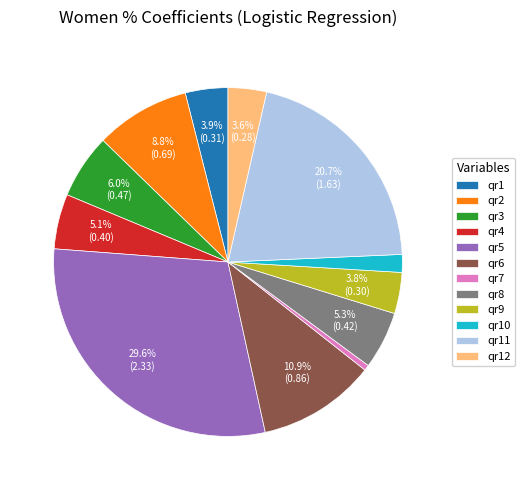

To the nearest percent, what portion does qr1 represent?

4%